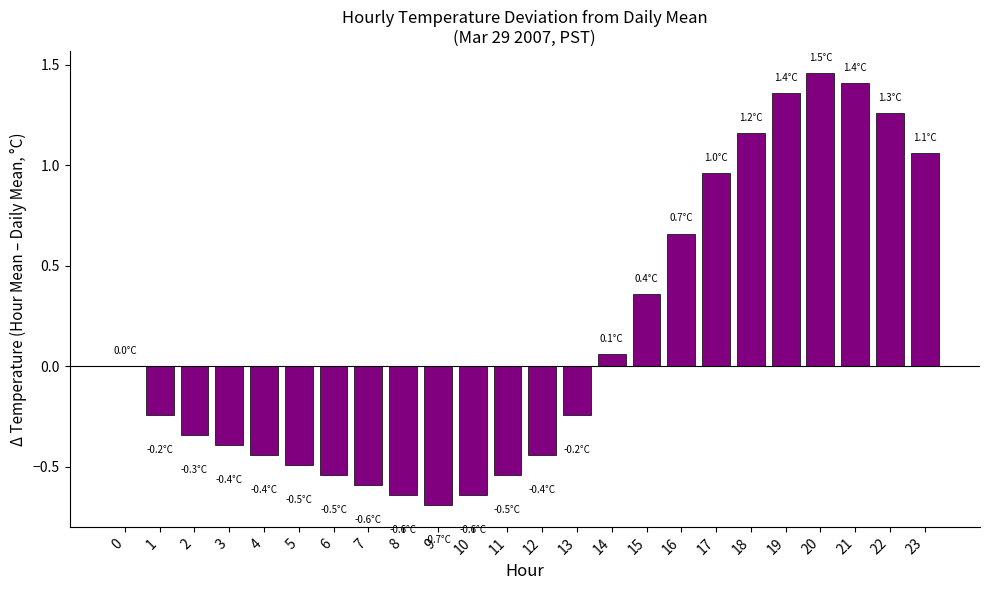

The value at 20 is 2.6. True or false?

False